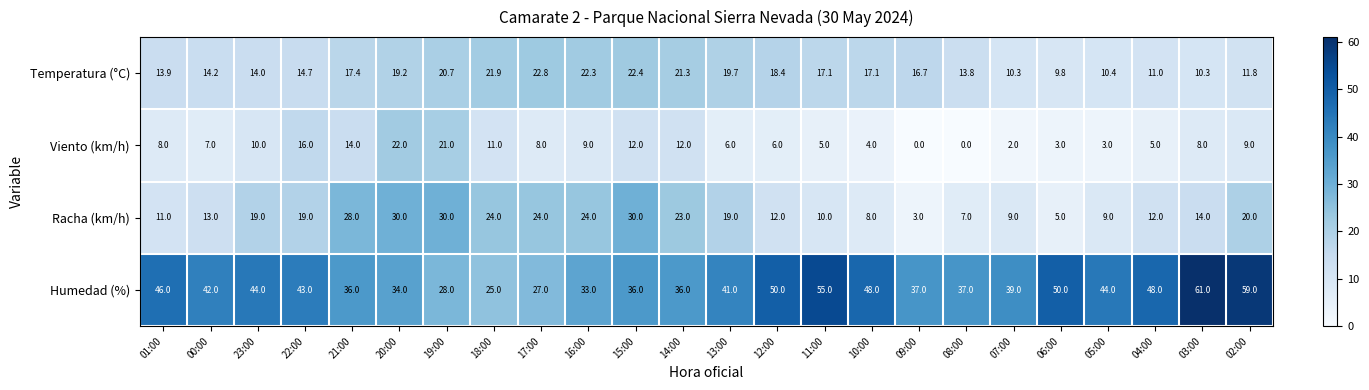

At which label does Temperatura (°C) reach its peak?

17:00